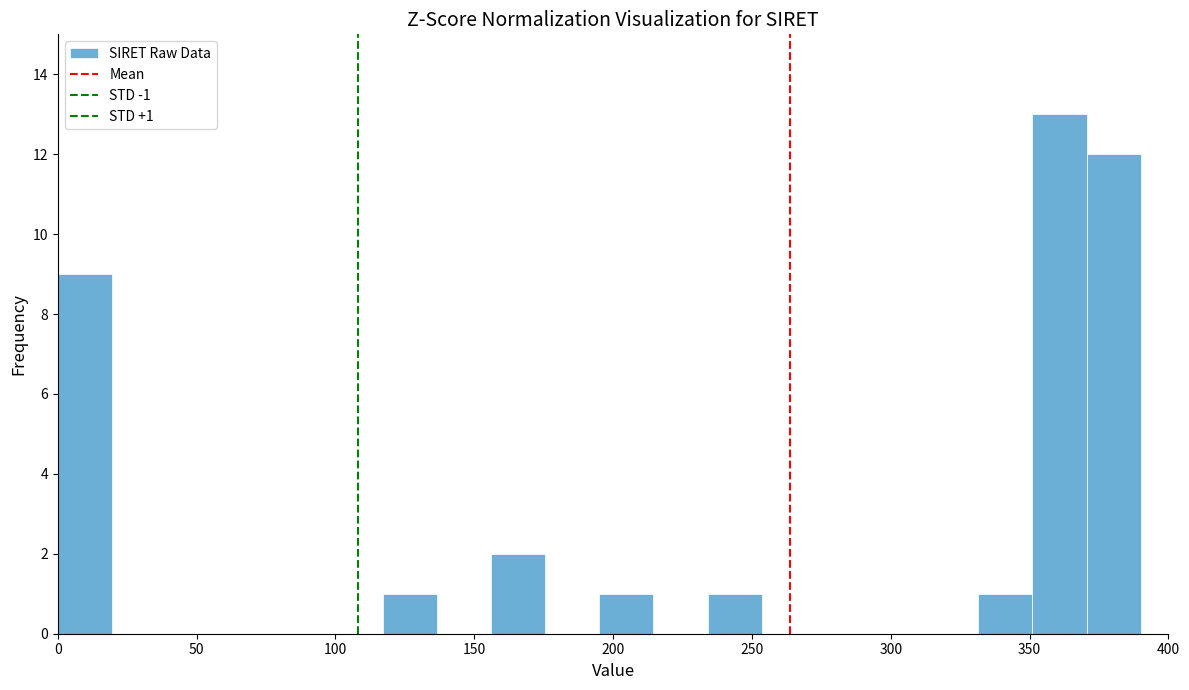

Around what value on the x-axis is the tallest bar? Give the approximate position of its centre, as read against the axis.

360